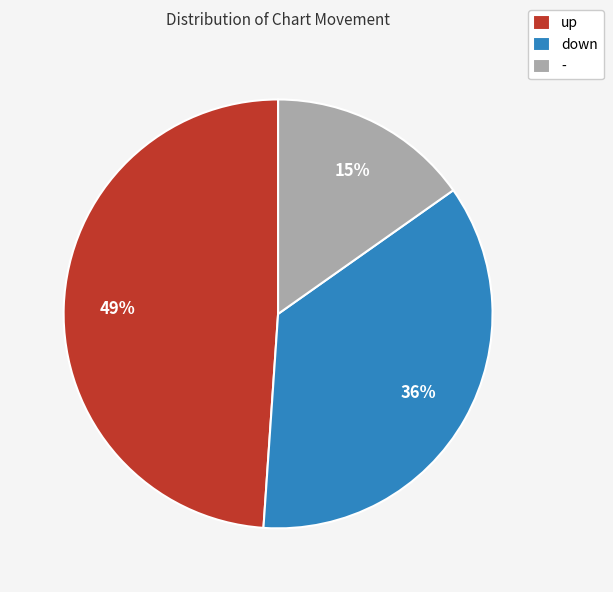

What percentage is the down slice, to the nearest percent?

36%